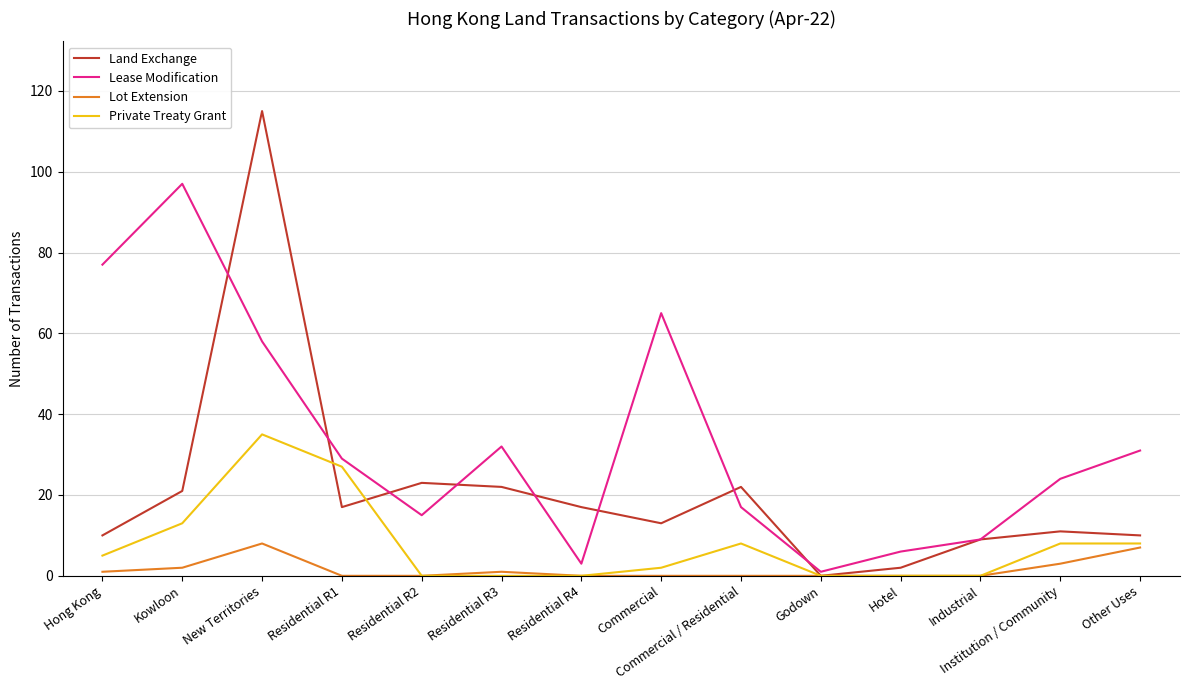

List the series in order of their peak value, lowest first.

Lot Extension, Private Treaty Grant, Lease Modification, Land Exchange